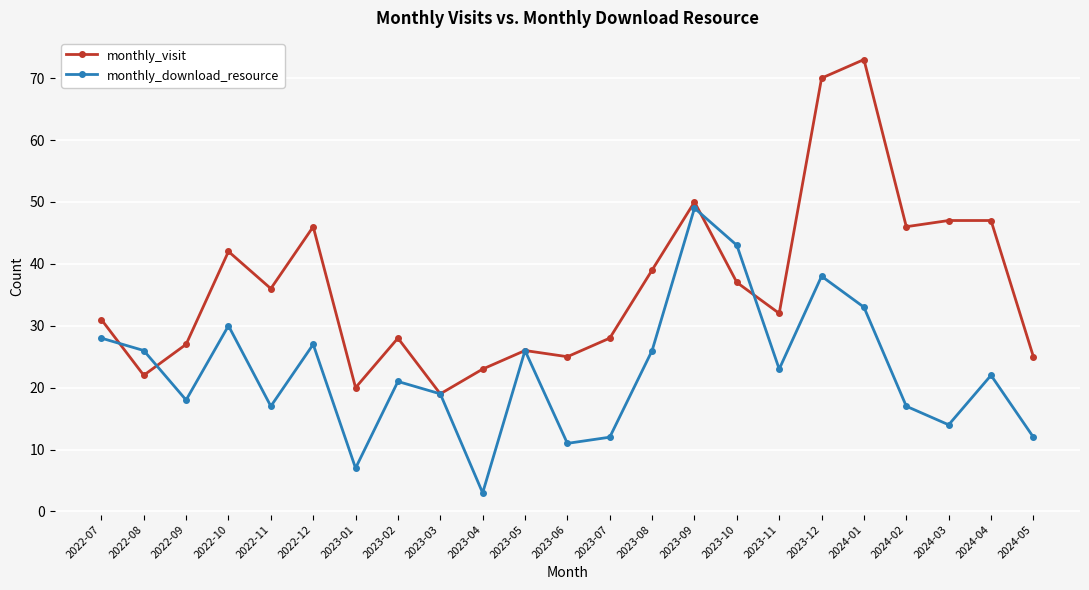

Which series has the widest spread of values?

monthly_visit